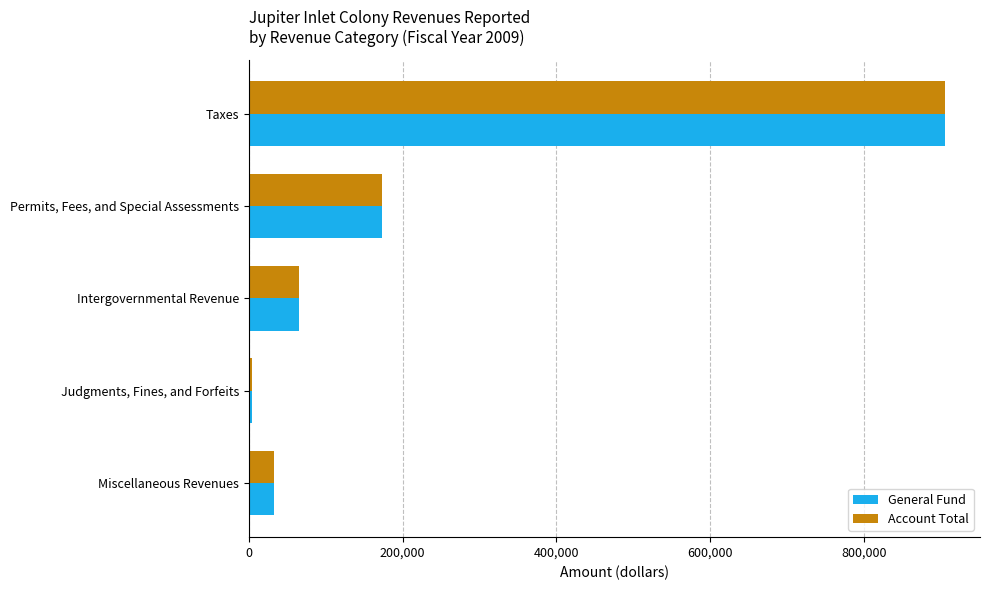

What is the sum of the Account Total values at Miscellaneous Revenues and Permits, Fees, and Special Assessments?

205629